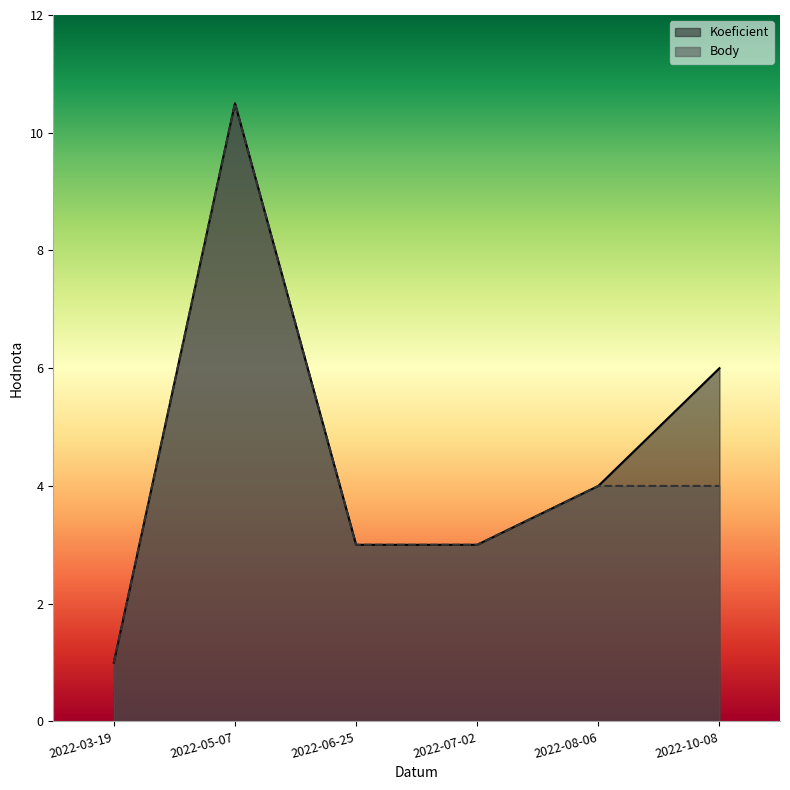

True or false: Body has a value of 1.4 at 2022-03-19.

False